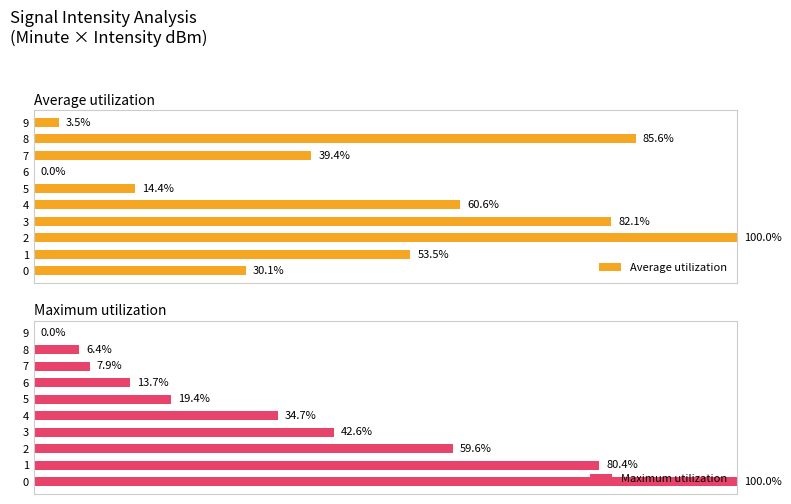

Are the bars horizontal?

Yes